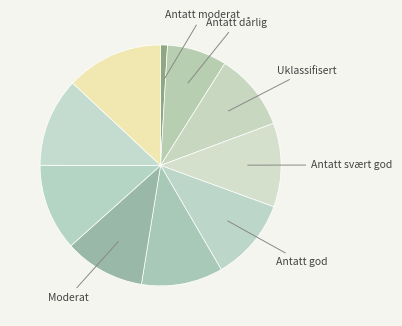

How many slices are in this pie chart?

10